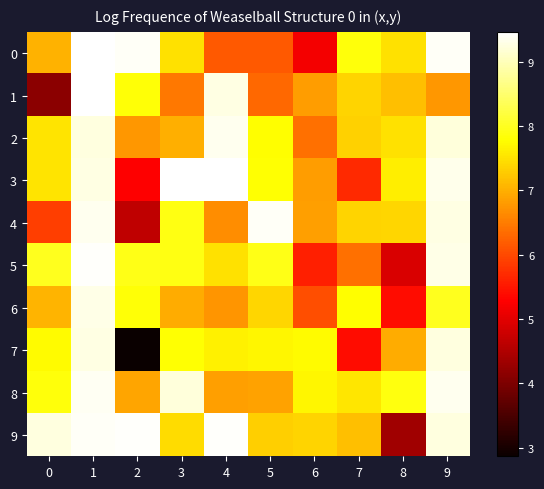

Reading right to left, what are all the values shown in this chart?

0: 9=9.4	8=7.5	7=7.9	6=5.2	5=6.2	4=6.2	3=7.5	2=9.4	1=9.5	0=7.0
1: 9=6.8	8=7.2	7=7.4	6=6.8	5=6.3	4=9.3	3=6.5	2=7.8	1=9.5	0=4.1
2: 9=9.2	8=7.5	7=7.3	6=6.4	5=7.8	4=9.3	3=7.0	2=6.8	1=9.3	0=7.5
3: 9=9.3	8=7.6	7=5.7	6=6.8	5=7.8	4=9.5	3=9.5	2=5.3	1=9.3	0=7.5
4: 9=9.3	8=7.4	7=7.4	6=6.8	5=9.4	4=6.7	3=7.9	2=4.6	1=9.3	0=5.9
5: 9=9.3	8=4.9	7=6.4	6=5.6	5=7.9	4=7.5	3=7.9	2=7.9	1=9.4	0=8.0
6: 9=8.0	8=5.4	7=7.8	6=6.0	5=7.4	4=6.7	3=7.0	2=7.8	1=9.3	0=7.1
7: 9=9.2	8=7.0	7=5.4	6=7.7	5=7.7	4=7.7	3=7.8	2=2.9	1=9.3	0=7.7
8: 9=9.3	8=7.9	7=7.6	6=7.7	5=6.9	4=6.8	3=9.2	2=6.9	1=9.4	0=7.9
9: 9=9.2	8=4.3	7=7.2	6=7.4	5=7.3	4=9.4	3=7.4	2=9.4	1=9.4	0=9.2